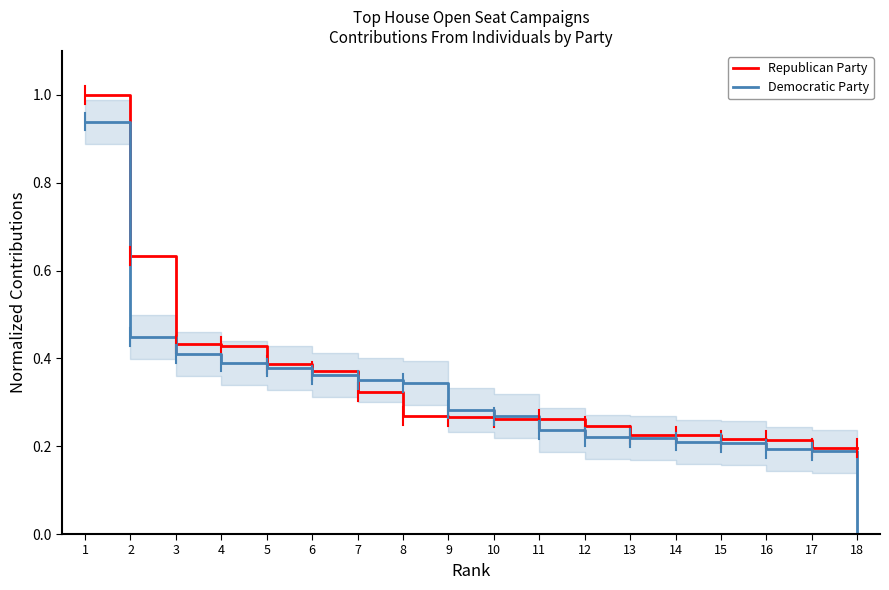

What are all the series names shown in the legend?

Republican Party, Democratic Party